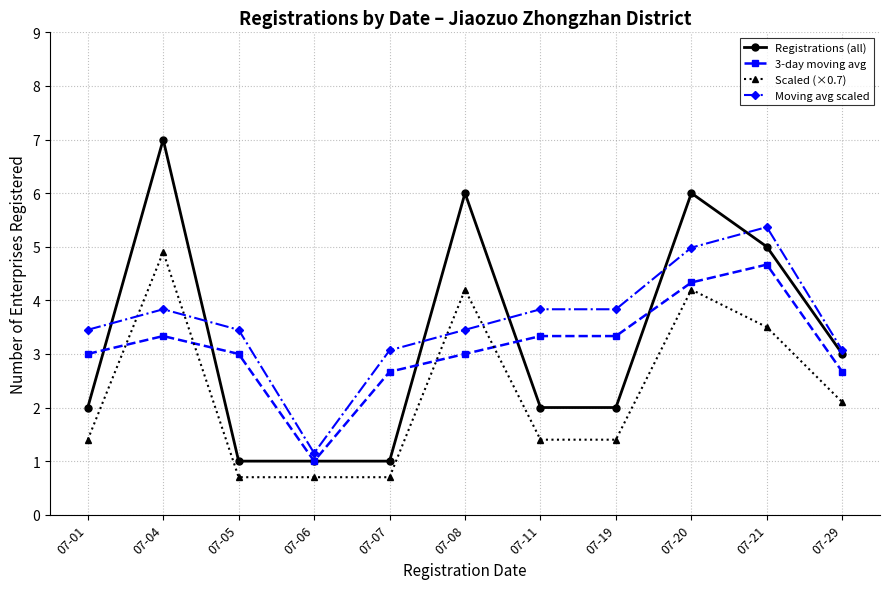

True or false: Scaled (×0.7) has more than 2 points higher than both neighbors.

True